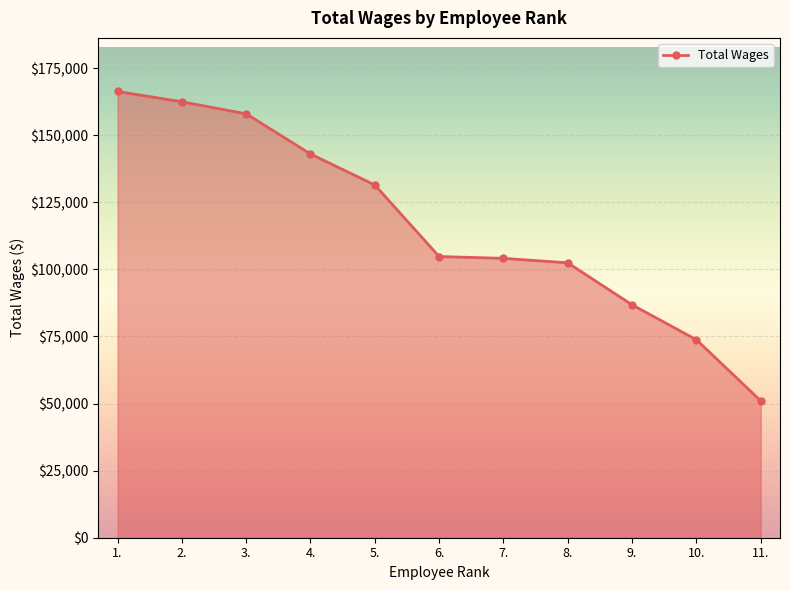

The value at 6. is 104797. True or false?

True